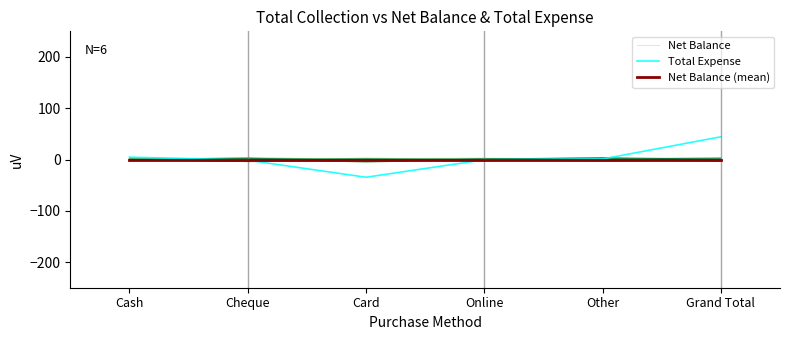

List the series in order of their peak value, lowest first.

Net Balance (mean), Net Balance, Total Expense